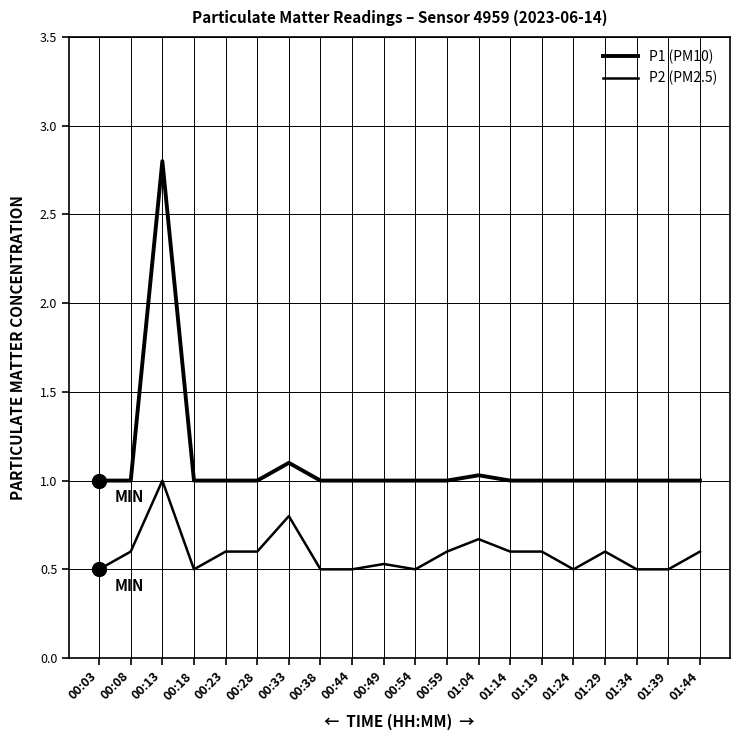

Where is P2 (PM2.5) nearest to the value 0?

00:03